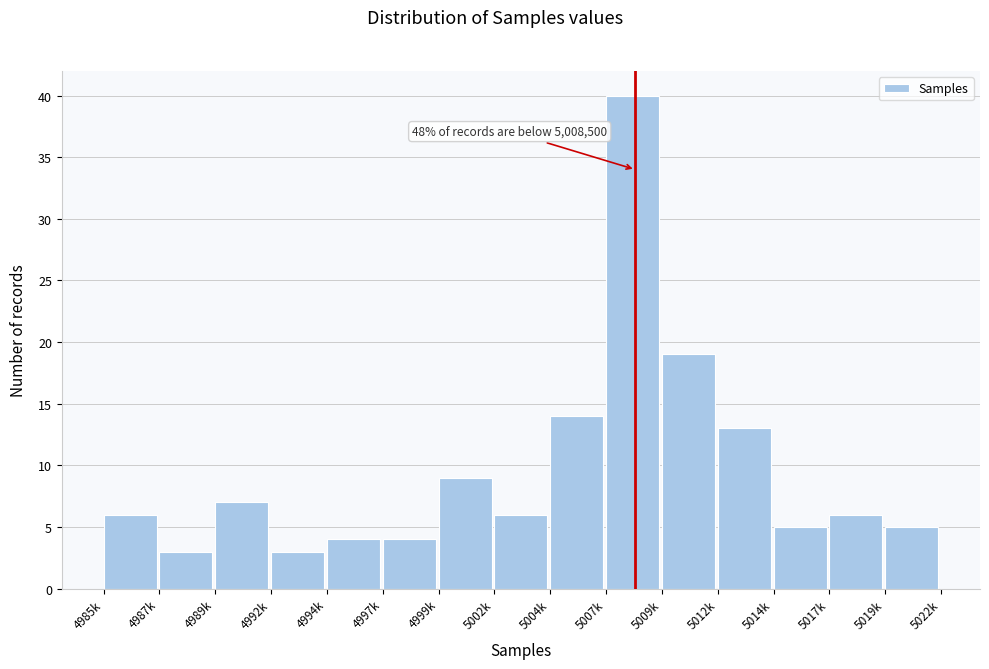

Reading left to right, transcribe all the data shown in this chart.

6	3	7	3	4	4	9	6	14	40	19	13	5	6	5